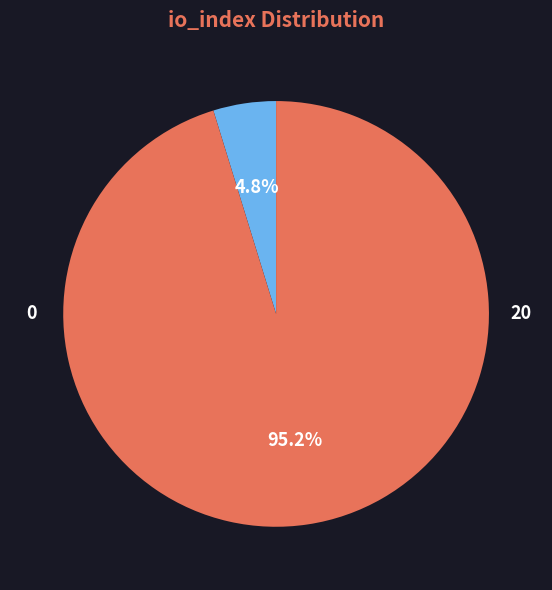

Is there any slice that represents more than half of the pie?

Yes